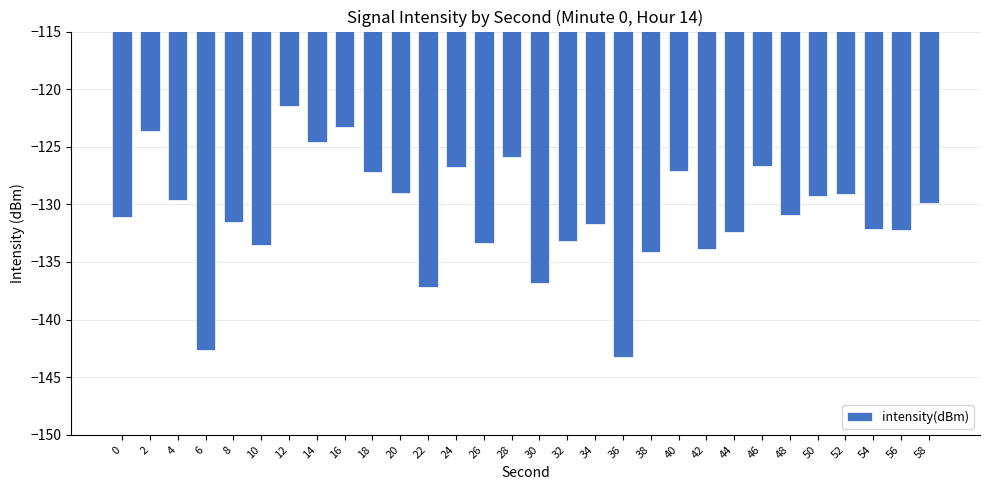

How many bars are there in total?

30